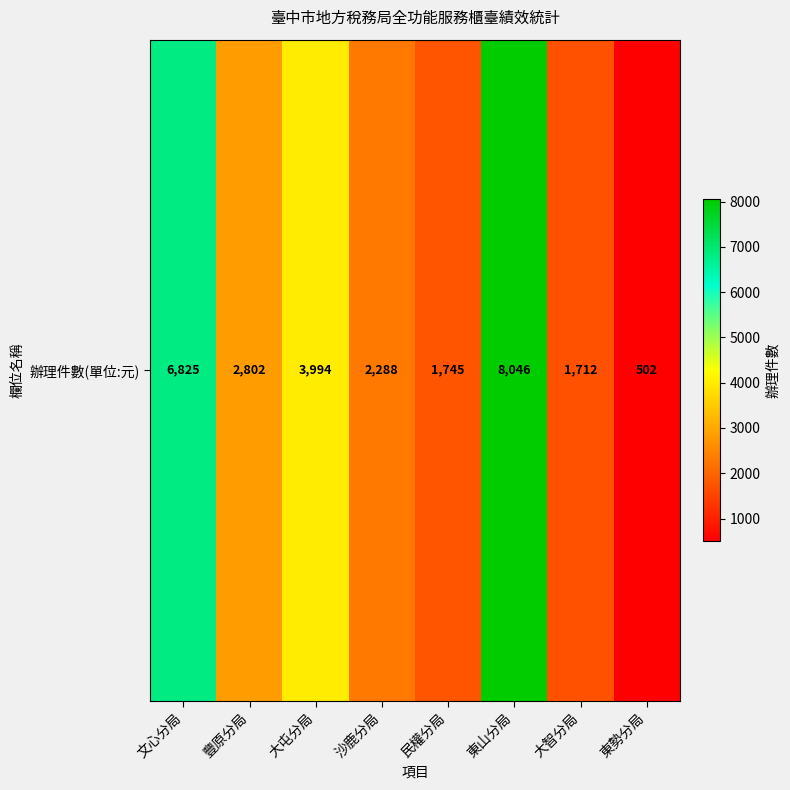

Approximately how many times larger is the value at 東山分局 compared to 大智分局?

4.7